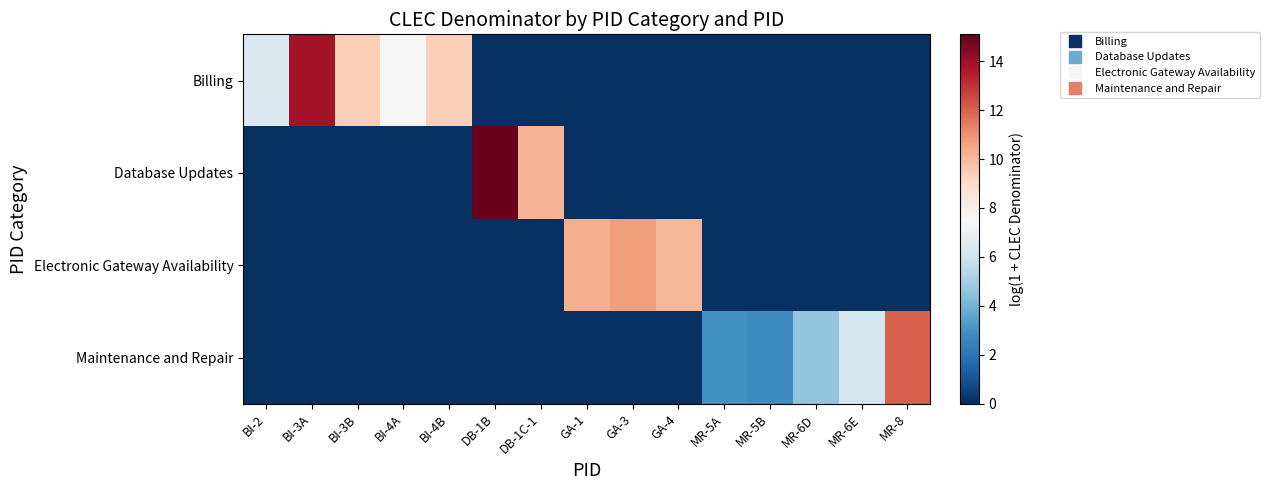

Reading left to right, transcribe all the data shown in this chart.

Billing: BI-2=6.5	BI-3A=13.8	BI-3B=9.3	BI-4A=7.6	BI-4B=9.3	DB-1B=0.0	DB-1C-1=0.0	GA-1=0.0	GA-3=0.0	GA-4=0.0	MR-5A=0.0	MR-5B=0.0	MR-6D=0.0	MR-6E=0.0	MR-8=0.0
Database Updates: BI-2=0.0	BI-3A=0.0	BI-3B=0.0	BI-4A=0.0	BI-4B=0.0	DB-1B=15.1	DB-1C-1=10.1	GA-1=0.0	GA-3=0.0	GA-4=0.0	MR-5A=0.0	MR-5B=0.0	MR-6D=0.0	MR-6E=0.0	MR-8=0.0
Electronic Gateway Availability: BI-2=0.0	BI-3A=0.0	BI-3B=0.0	BI-4A=0.0	BI-4B=0.0	DB-1B=0.0	DB-1C-1=0.0	GA-1=10.3	GA-3=10.7	GA-4=10.0	MR-5A=0.0	MR-5B=0.0	MR-6D=0.0	MR-6E=0.0	MR-8=0.0
Maintenance and Repair: BI-2=0.0	BI-3A=0.0	BI-3B=0.0	BI-4A=0.0	BI-4B=0.0	DB-1B=0.0	DB-1C-1=0.0	GA-1=0.0	GA-3=0.0	GA-4=0.0	MR-5A=3.0	MR-5B=2.8	MR-6D=4.6	MR-6E=6.2	MR-8=12.1